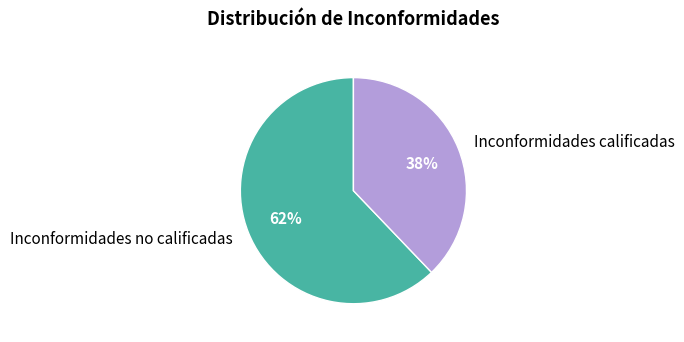

Is the sum of Inconformidades no calificadas and Inconformidades calificadas greater than half?

Yes